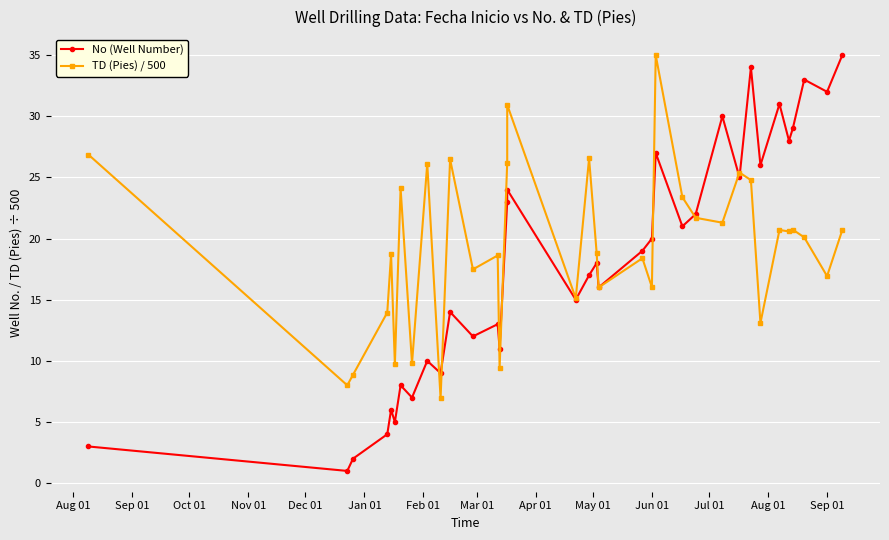

Reading right to left, transcribe all the data shown in this chart.

No (Well Number): 35.0	32.0	33.0	29.0	28.0	31.0	26.0	34.0	25.0	30.0	22.0	21.0	27.0	20.0	19.0	16.0	18.0	17.0	15.0	24.0	23.0	11.0	13.0	12.0	14.0	9.0	10.0	7.0	8.0	5.0	6.0	4.0	2.0	1.0	3.0
TD (Pies) / 500: 20.7	16.9	20.1	20.7	20.6	20.7	13.1	24.8	25.4	21.3	21.7	23.4	35.0	16.0	18.4	16.0	18.8	26.6	15.1	30.9	26.2	9.4	18.6	17.5	26.5	6.9	26.1	9.8	24.1	9.7	18.7	13.9	8.9	8.0	26.9